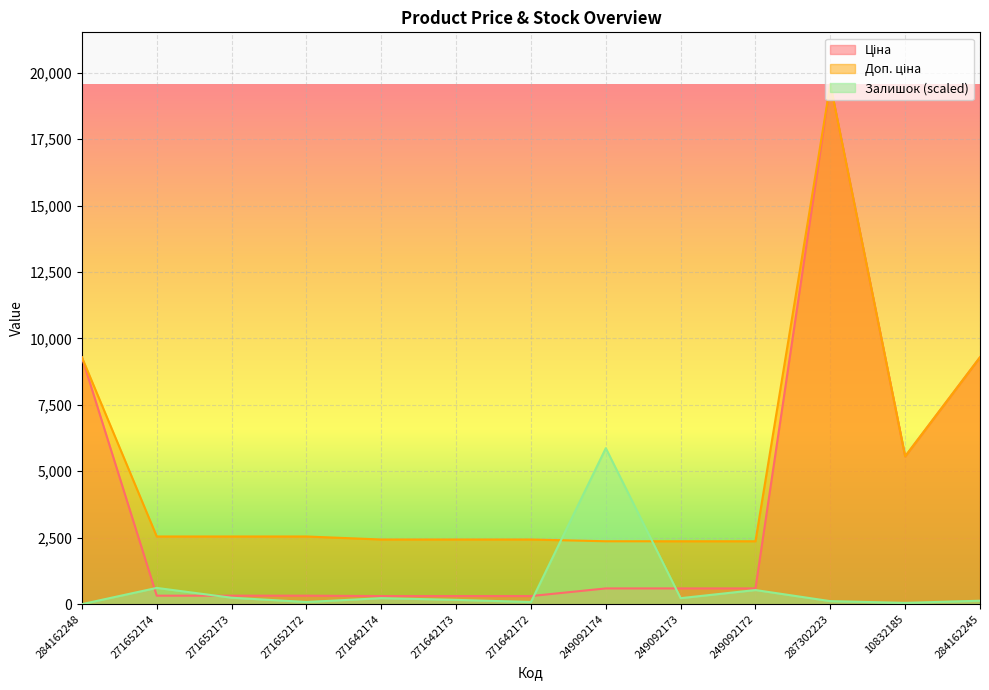

What are all the series names shown in the legend?

Ціна, Доп. ціна, Залишок